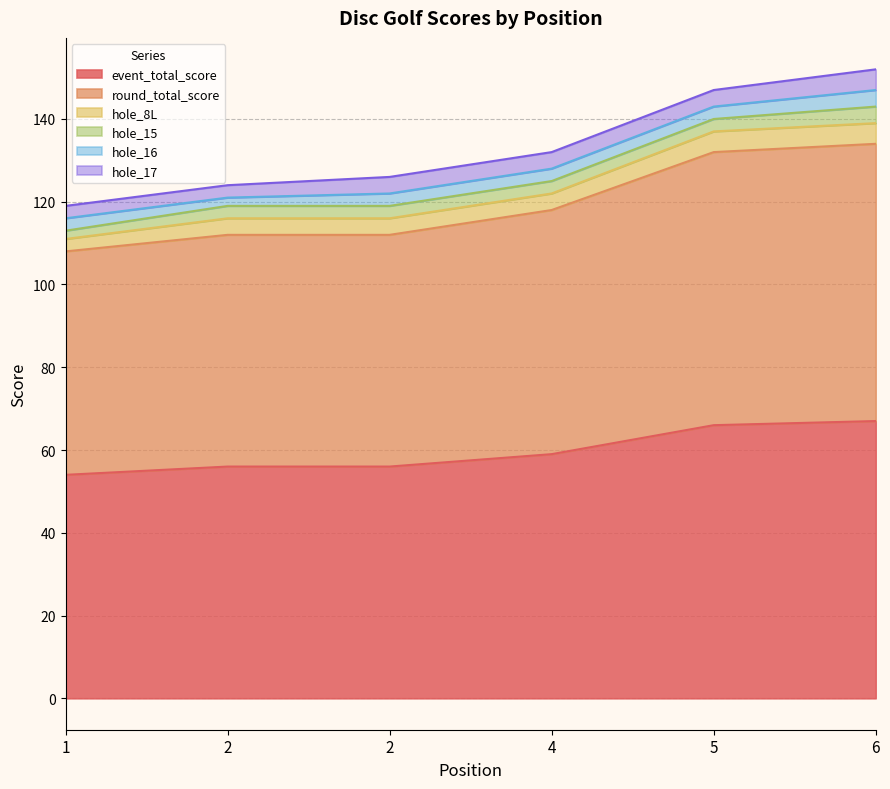

At which category does the chart reach its minimum across all series?

1